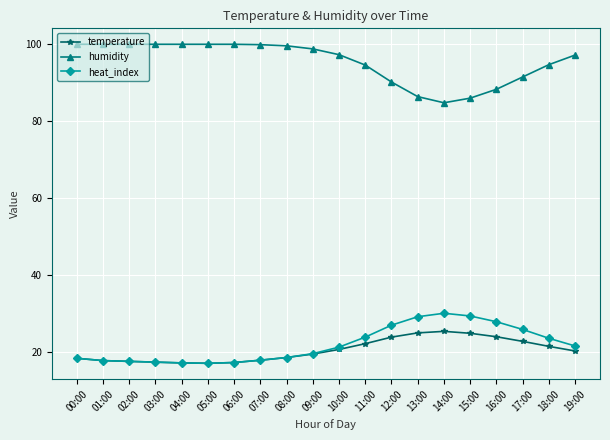

True or false: temperature has more than 0 interior local peaks.

True